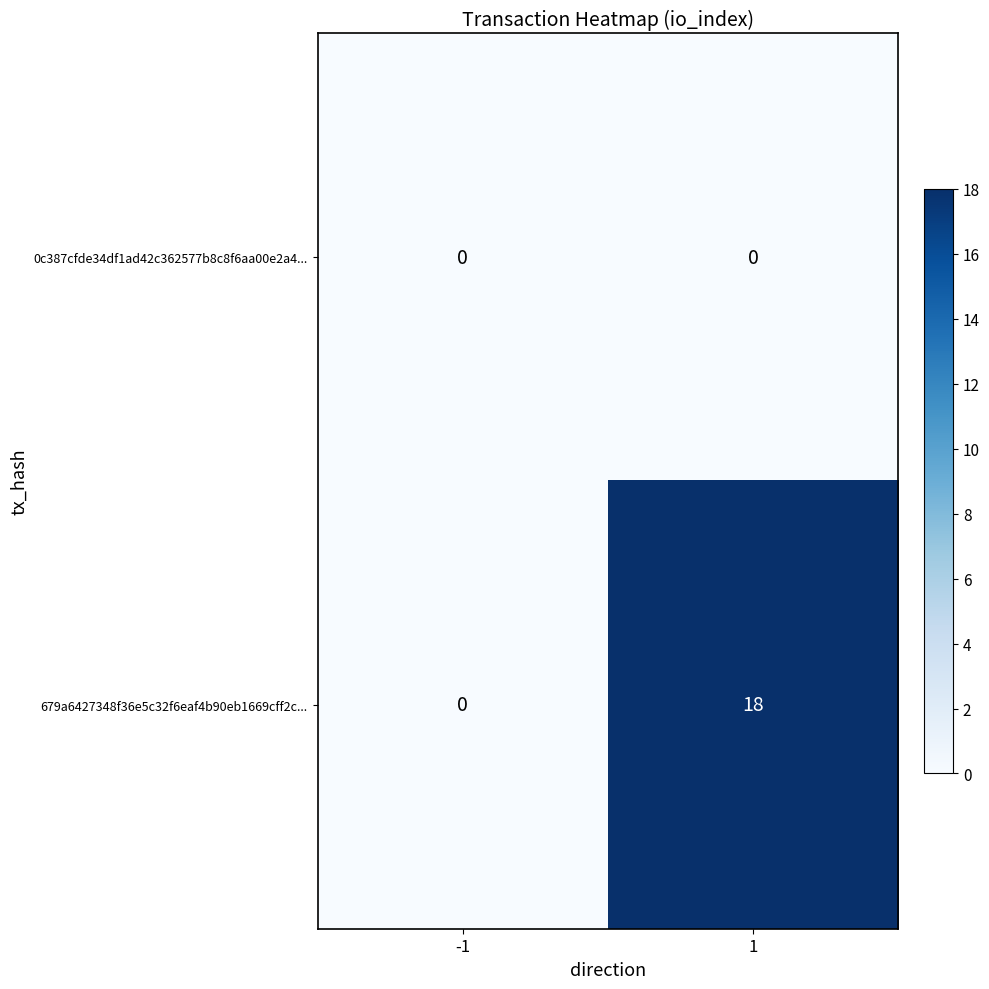

Reading left to right, transcribe all the data shown in this chart.

0c387cfde34df1ad42c362577b8c8f6aa00e2a4...: 0	0
679a6427348f36e5c32f6eaf4b90eb1669cff2c...: 0	18